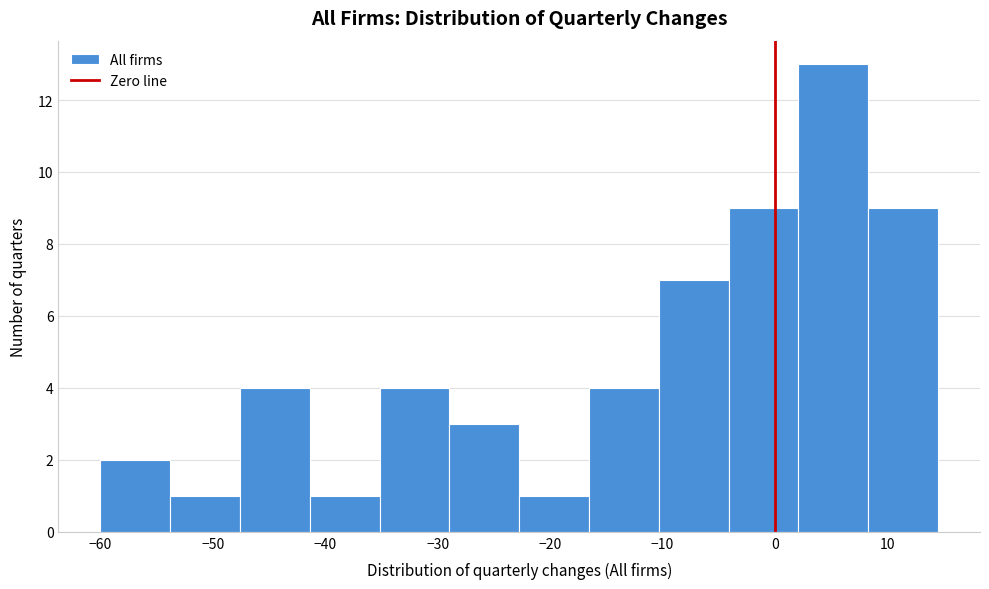

Reading left to right, list every bar in this chart as the range it spans on the x-axis followed by its height. Neither the bar edges nor the heights are printed on the chart, so give them approximately, as read against the axes.

-60 to -54: 2
-54 to -48: 1
-48 to -41: 4
-41 to -35: 1
-35 to -29: 4
-29 to -23: 3
-23 to -17: 1
-17 to -10: 4
-10 to -4: 7
-4 to 2: 9
2 to 8: 13
8 to 15: 9